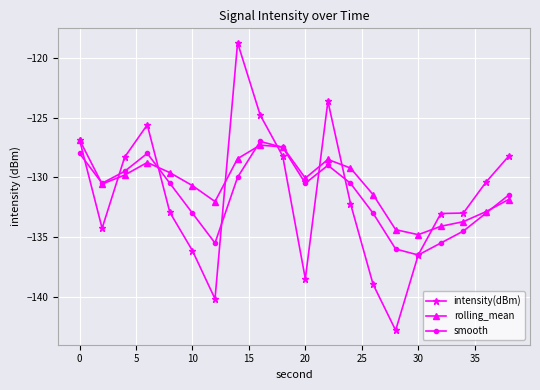

Which series has the largest range (max minus min)?

intensity(dBm)